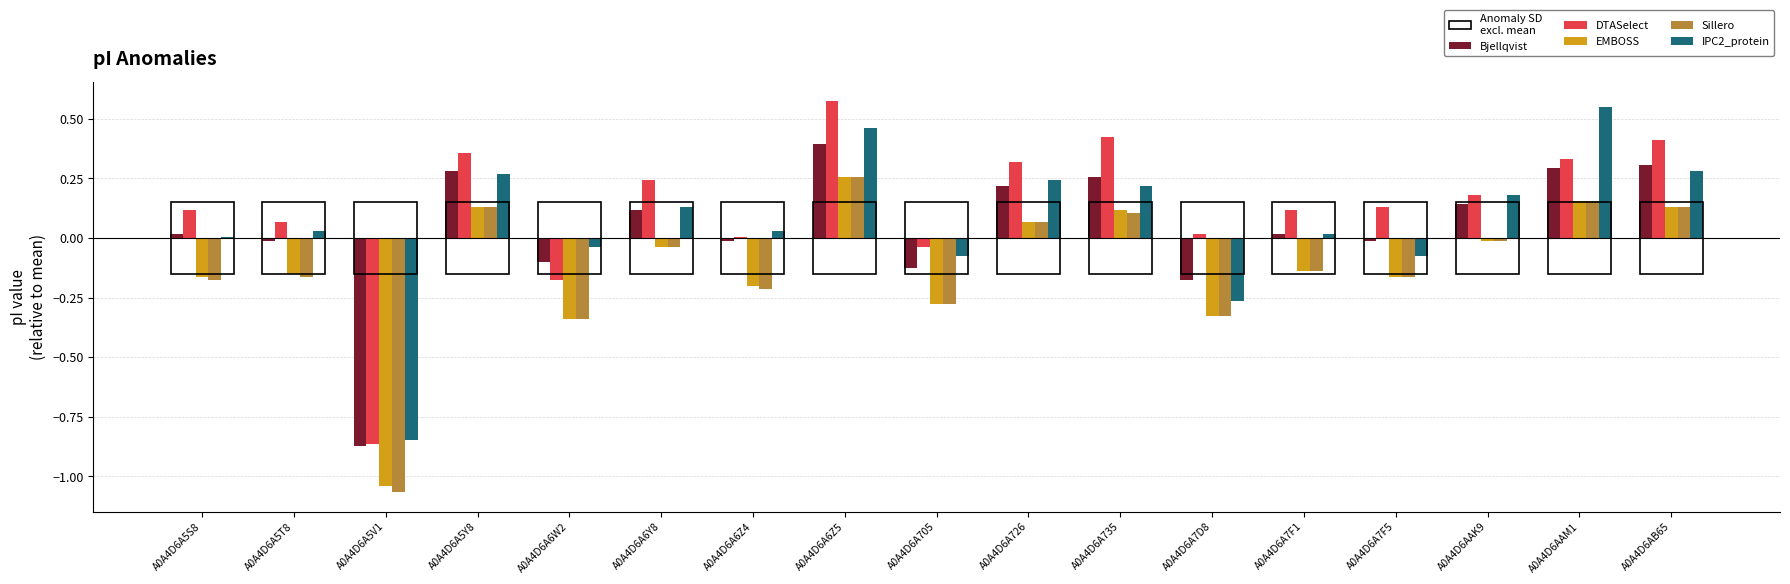

What is the difference between the maximum and second lowest values in the Sillero series?

0.6